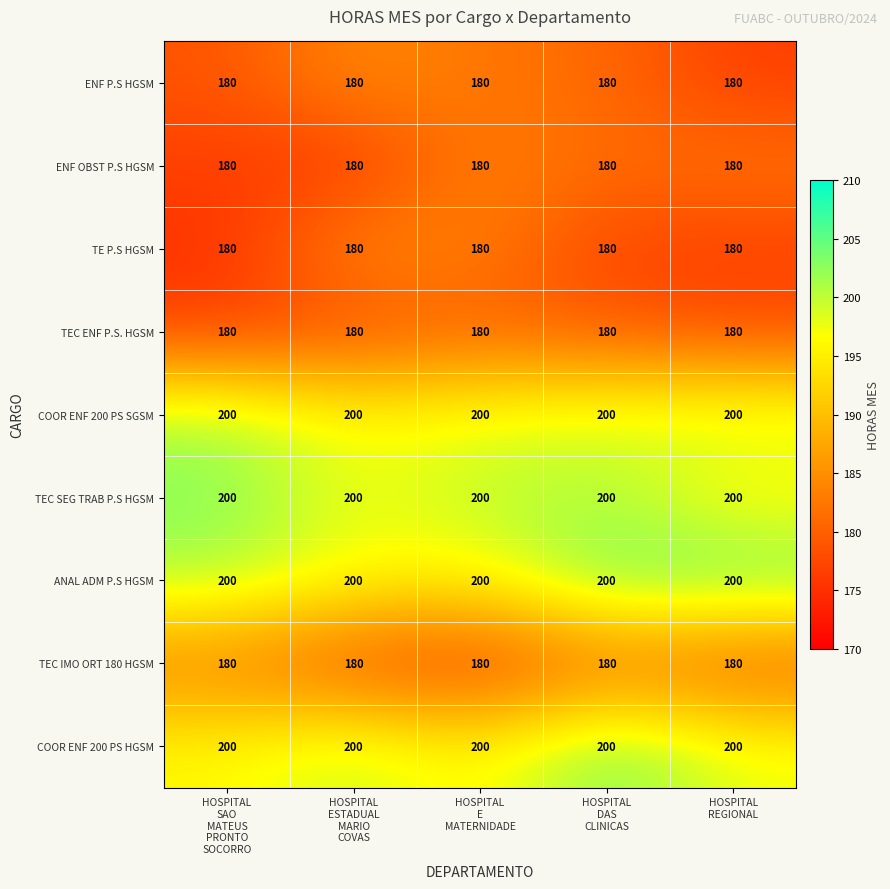

At how many categories does at least one series exceed 187?

5